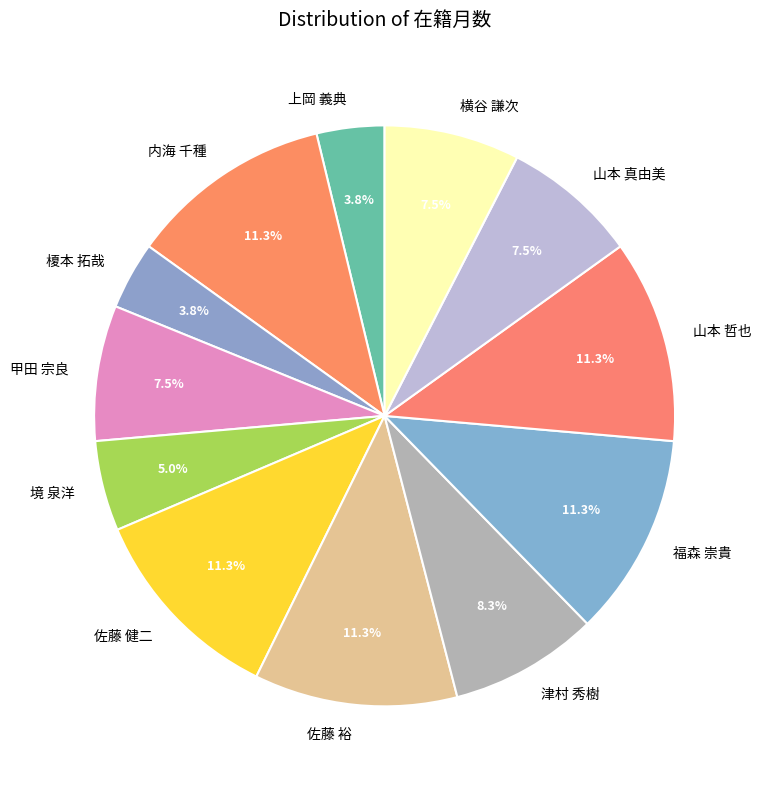

Is the sum of 佐藤 裕 and 内海 千種 greater than half?

No